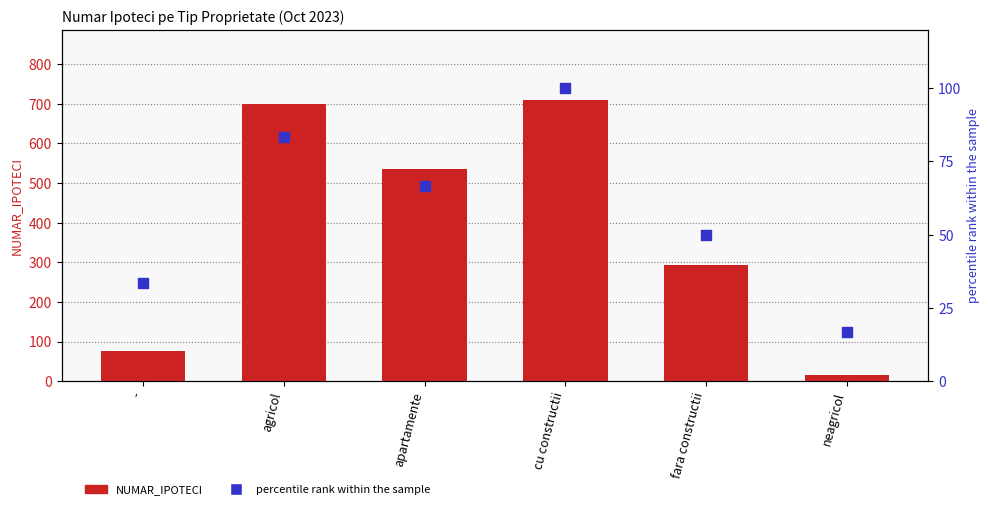

What are all the series names shown in the legend?

NUMAR_IPOTECI, percentile rank within the sample